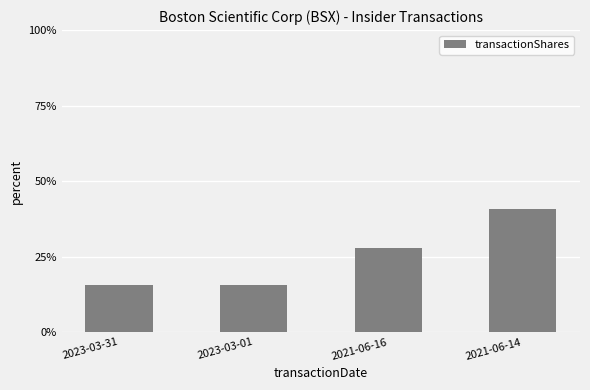

What is the approximate value at 2021-06-16?

27.8